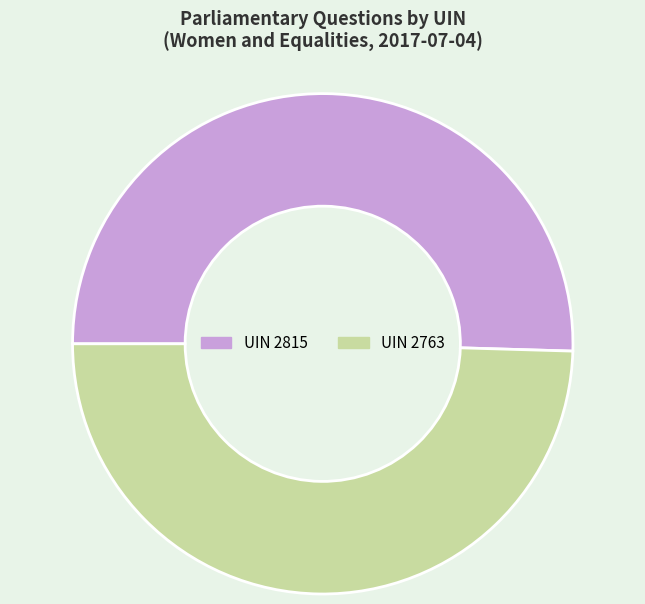

Does any single category account for the majority?

Yes